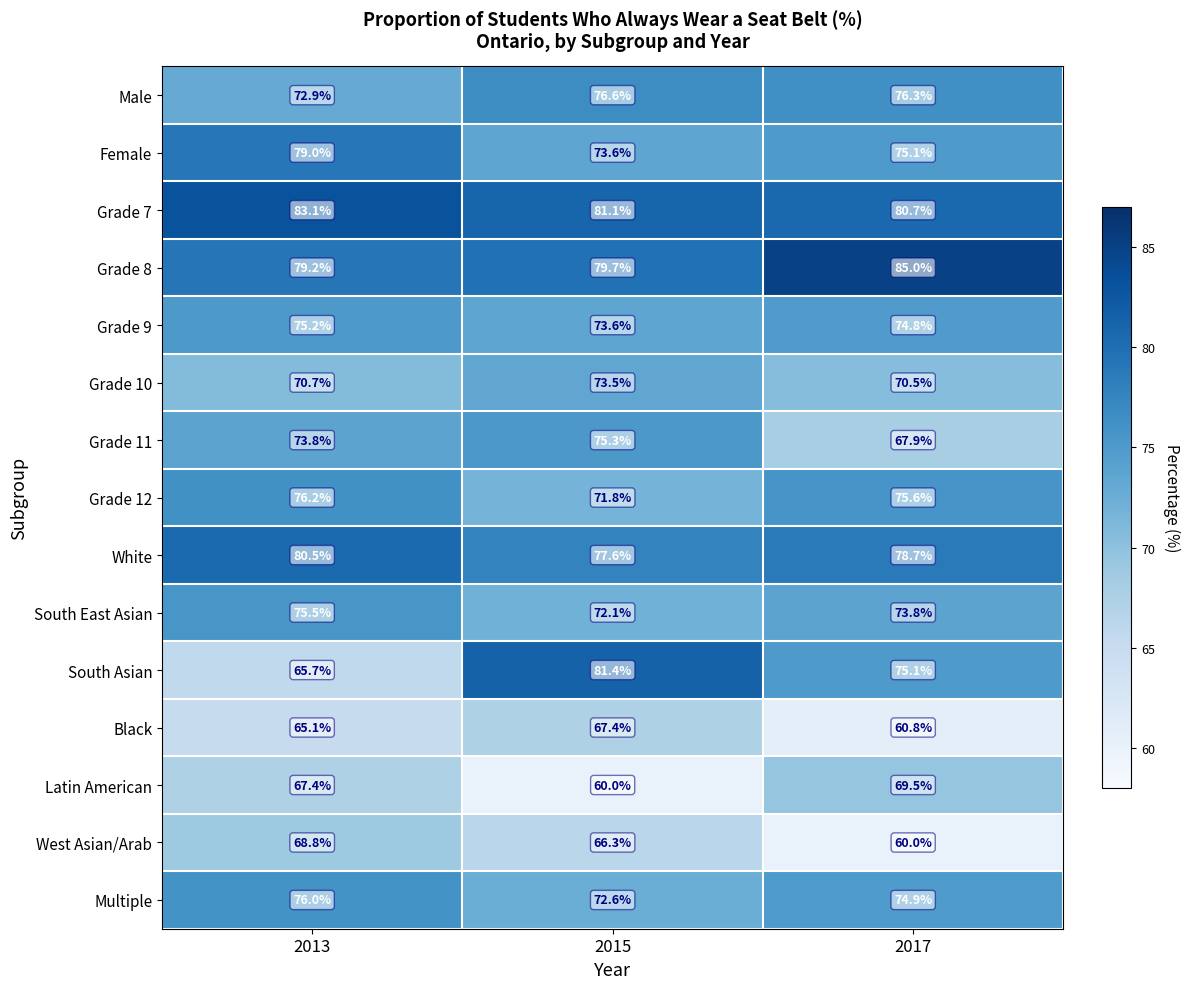

Rank the categories by Grade 10 value from lowest to highest.

2017, 2013, 2015